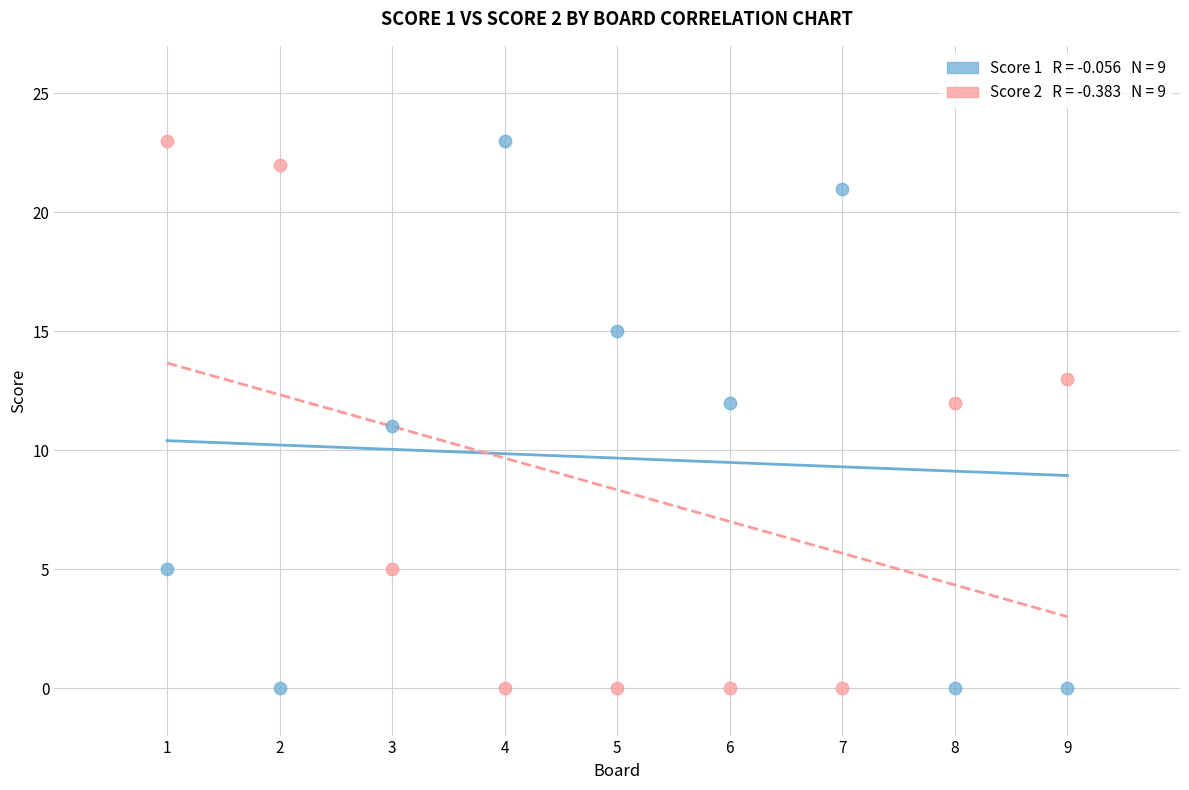

Across all data points, what is the range of X values (max minus min)?

8